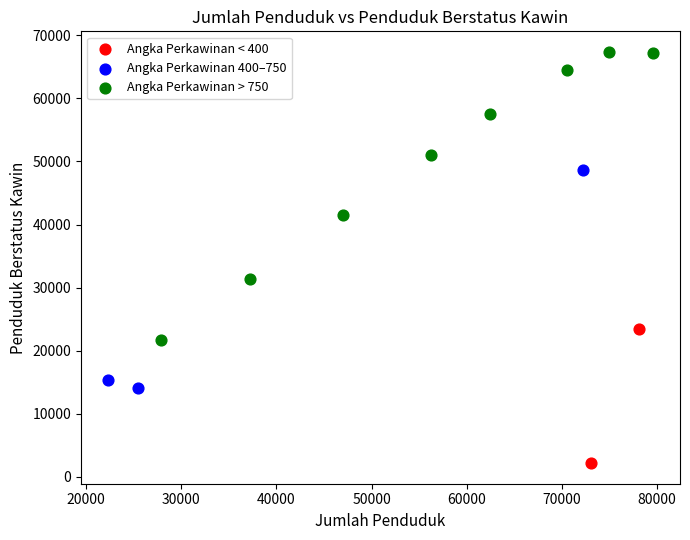

What are all the series names shown in the legend?

Angka Perkawinan < 400, Angka Perkawinan 400–750, Angka Perkawinan > 750